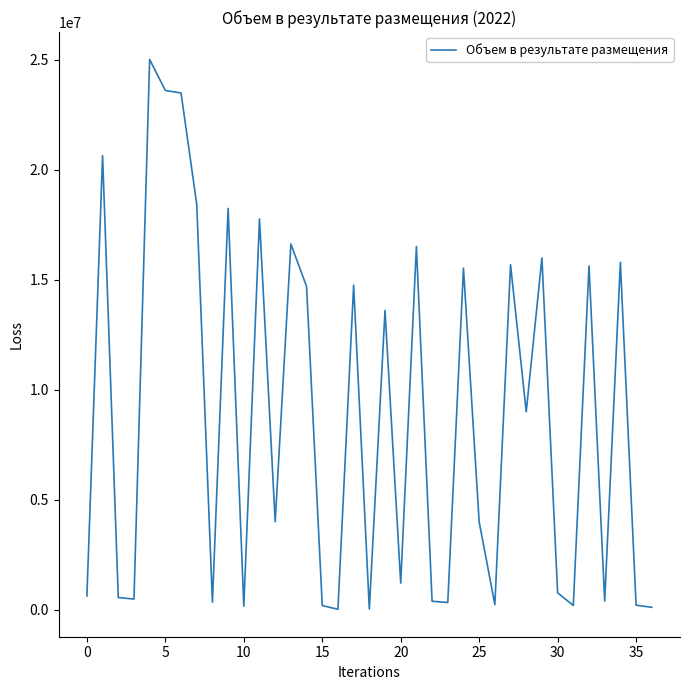

What is the greatest value displayed?

25000000